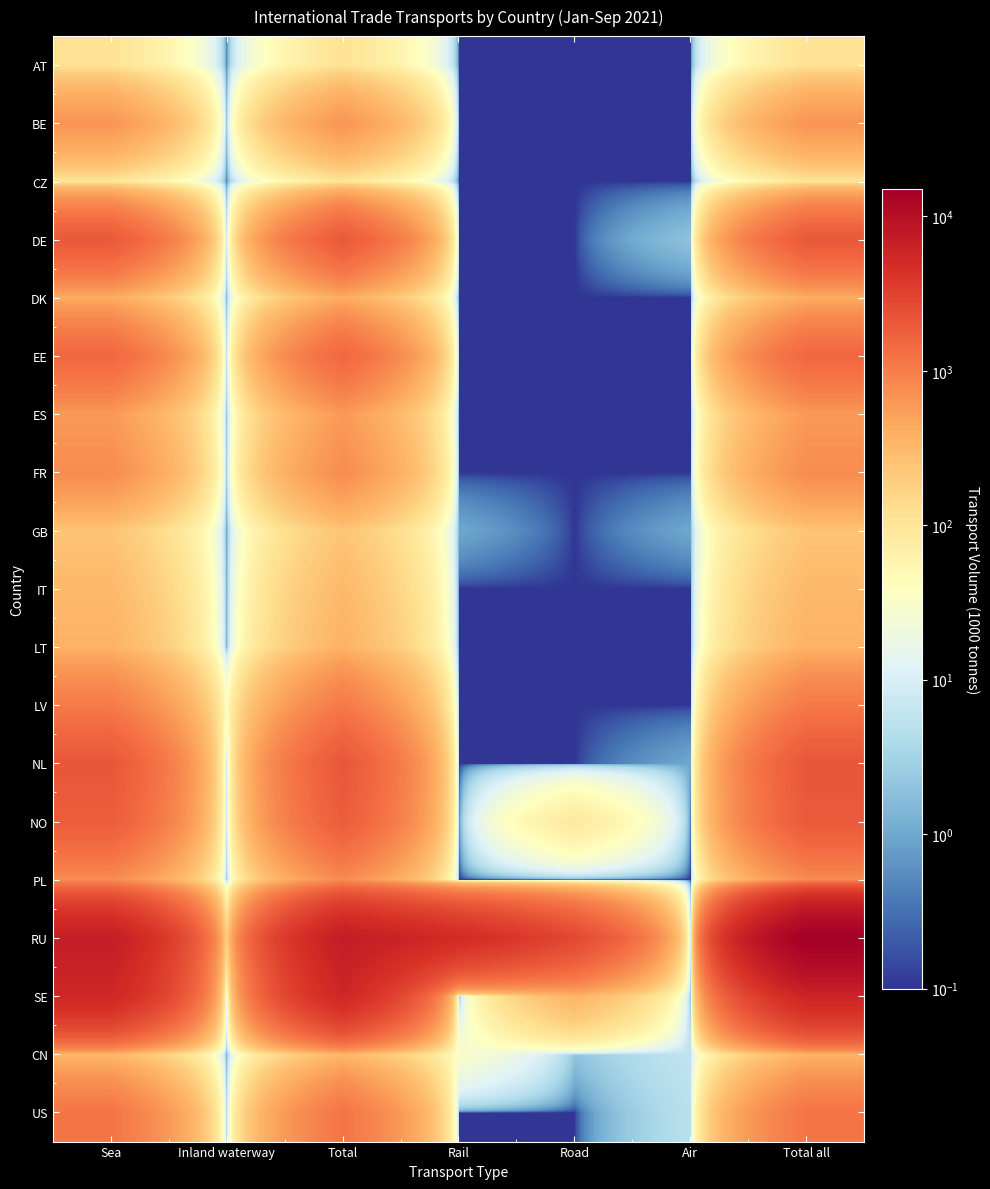

Reading right to left, extract all data points from this chart.

AT: Total all=112.0	Air=0.1	Road=0.1	Rail=0.1	Total=112.0	Inland waterway=0.1	Sea=112.0
BE: Total all=663.0	Air=0.1	Road=0.1	Rail=0.1	Total=662.0	Inland waterway=0.1	Sea=662.0
CZ: Total all=98.0	Air=0.1	Road=0.1	Rail=0.1	Total=98.0	Inland waterway=0.1	Sea=98.0
DE: Total all=2024.0	Air=2.0	Road=0.1	Rail=0.1	Total=2021.0	Inland waterway=0.1	Sea=2021.0
DK: Total all=420.0	Air=0.1	Road=0.1	Rail=0.1	Total=419.0	Inland waterway=0.1	Sea=419.0
EE: Total all=1543.0	Air=0.1	Road=0.1	Rail=0.1	Total=1542.0	Inland waterway=0.1	Sea=1542.0
ES: Total all=600.0	Air=0.1	Road=0.1	Rail=0.1	Total=600.0	Inland waterway=0.1	Sea=600.0
FR: Total all=768.0	Air=0.1	Road=0.1	Rail=0.1	Total=767.0	Inland waterway=0.1	Sea=767.0
GB: Total all=243.0	Air=1.0	Road=0.1	Rail=1.0	Total=241.0	Inland waterway=0.1	Sea=241.0
IT: Total all=318.0	Air=0.1	Road=0.1	Rail=0.1	Total=318.0	Inland waterway=0.1	Sea=318.0
LT: Total all=370.0	Air=0.1	Road=0.1	Rail=0.1	Total=370.0	Inland waterway=0.1	Sea=370.0
LV: Total all=1086.0	Air=0.1	Road=0.1	Rail=0.1	Total=1085.0	Inland waterway=37.0	Sea=1048.0
NL: Total all=2101.0	Air=1.0	Road=0.1	Rail=0.1	Total=2099.0	Inland waterway=0.1	Sea=2099.0
NO: Total all=1975.0	Air=0.1	Road=90.0	Rail=0.1	Total=1885.0	Inland waterway=0.1	Sea=1885.0
PL: Total all=773.0	Air=0.1	Road=0.1	Rail=0.1	Total=771.0	Inland waterway=0.1	Sea=771.0
RU: Total all=14998.0	Air=0.1	Road=2749.0	Rail=5053.0	Total=7195.0	Inland waterway=167.0	Sea=7028.0
SE: Total all=5917.0	Air=1.0	Road=351.0	Rail=0.1	Total=5560.0	Inland waterway=0.1	Sea=5560.0
CN: Total all=359.0	Air=6.0	Road=2.0	Rail=31.0	Total=320.0	Inland waterway=0.1	Sea=320.0
US: Total all=1190.0	Air=5.0	Road=0.1	Rail=0.1	Total=1185.0	Inland waterway=0.1	Sea=1185.0